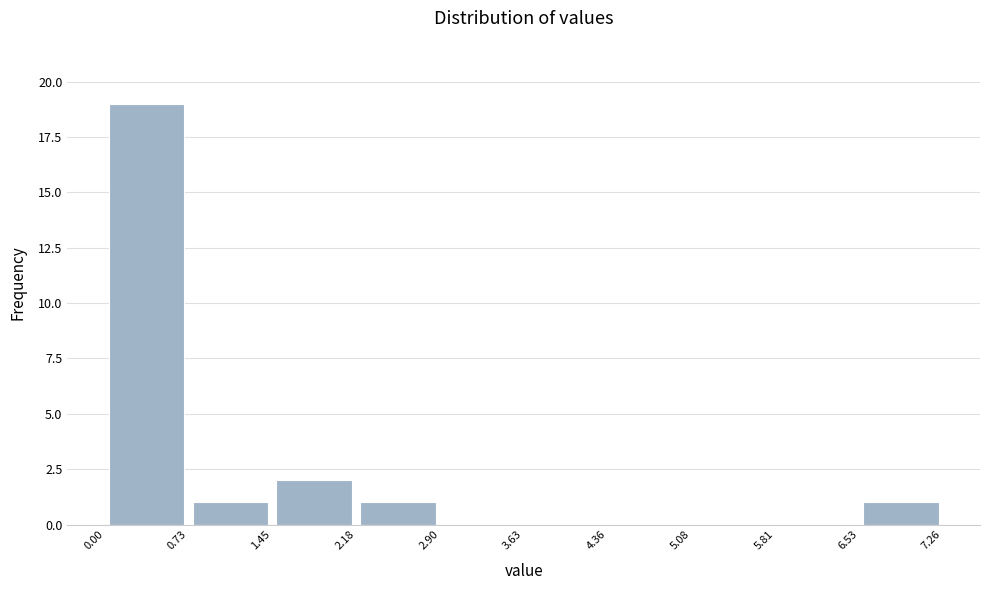

Reading left to right, transcribe this chart: for each bar, give the range it covers on the x-axis and its height. The values are not printed on the chart, so give them approximately, as read against the axis.

0.00 to 0.73: 19
0.73 to 1.45: 1
1.45 to 2.18: 2
2.18 to 2.90: 1
2.90 to 3.63: 0
3.63 to 4.36: 0
4.36 to 5.08: 0
5.08 to 5.81: 0
5.81 to 6.53: 0
6.53 to 7.26: 1